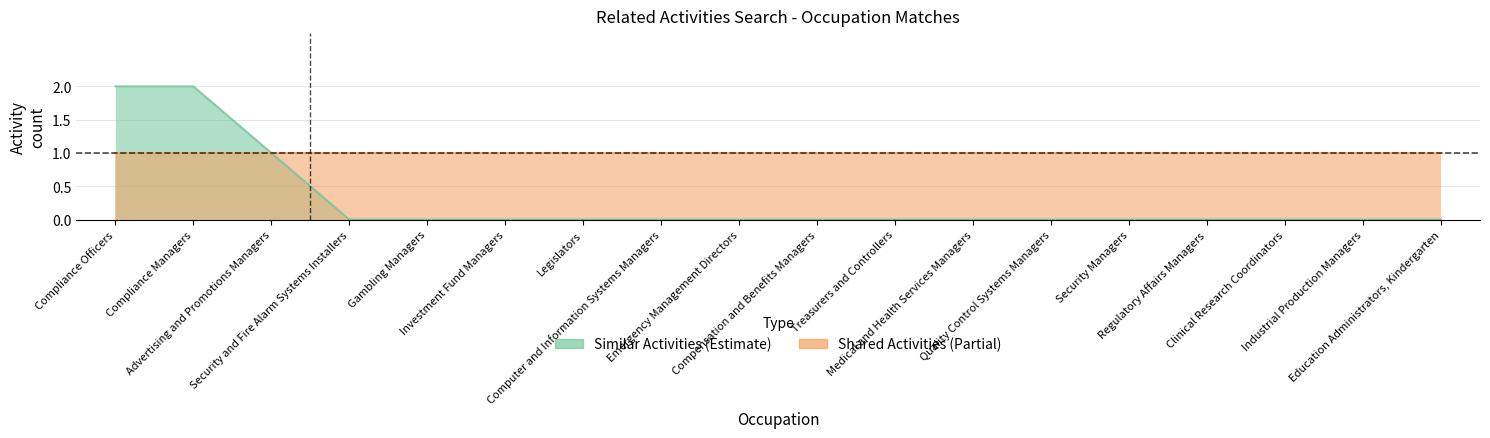

What value does the data have at Compliance Officers?

2